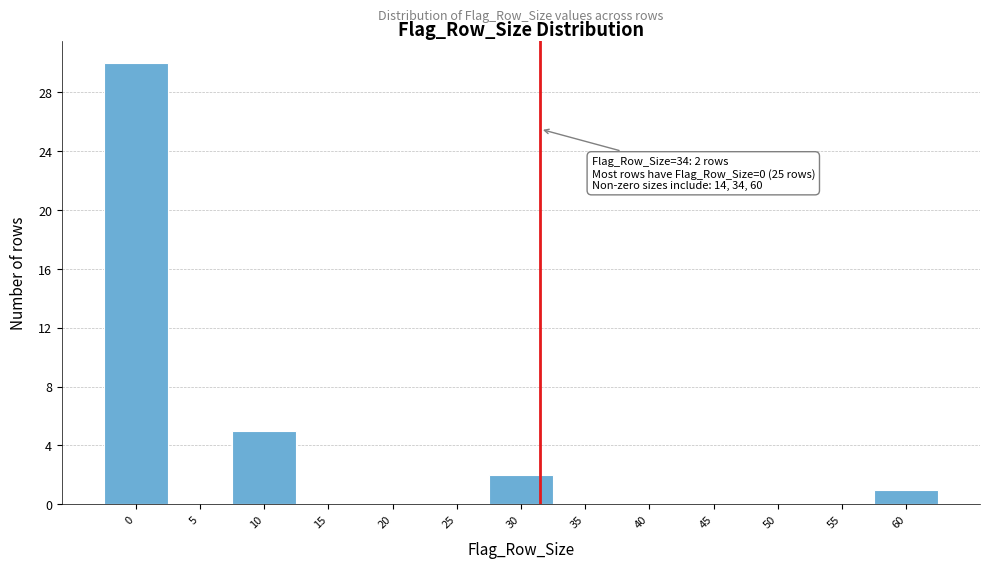

Reading left to right, list all the values displayed in this chart.

0=30	5=0	10=5	15=0	20=0	25=0	30=2	35=0	40=0	45=0	50=0	55=0	60=1